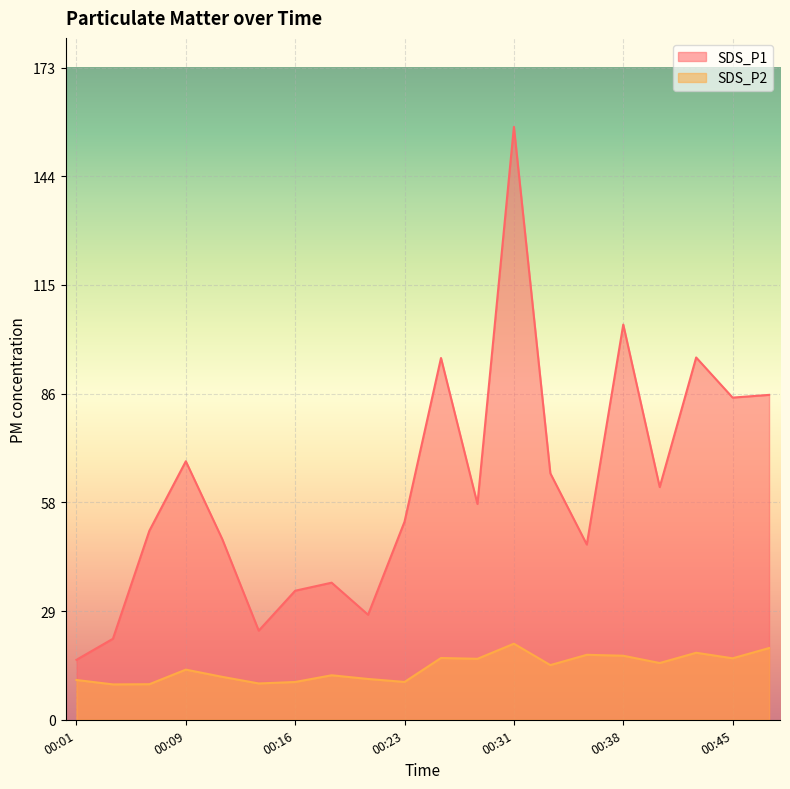

What is the value of the SDS_P2 point at the 17th from the left?

15.1